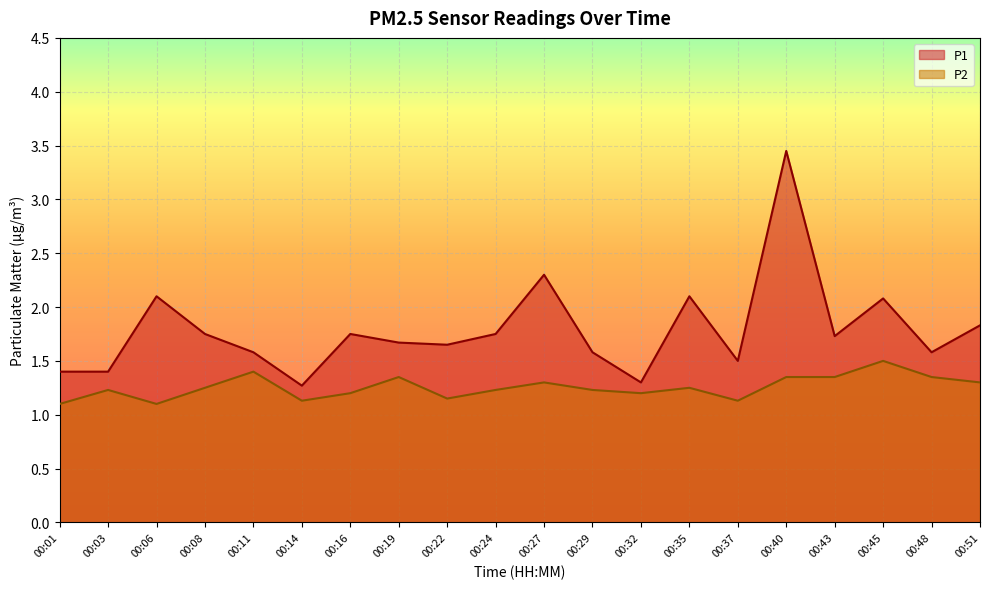

What is the value of the P2 point at the 7th from the left?

1.2